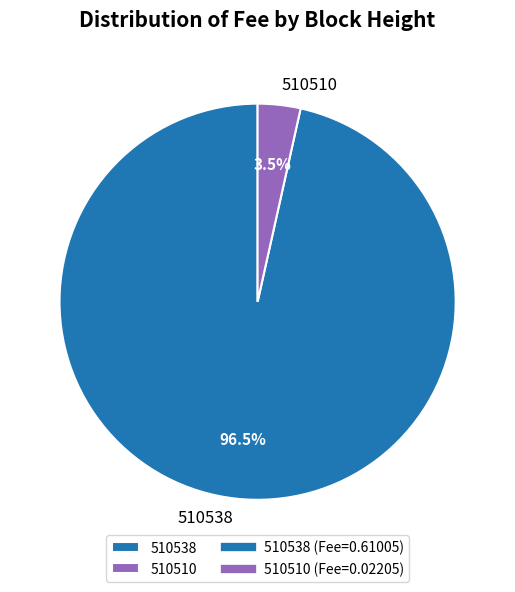

Does 510510 account for over 50% of the chart?

No